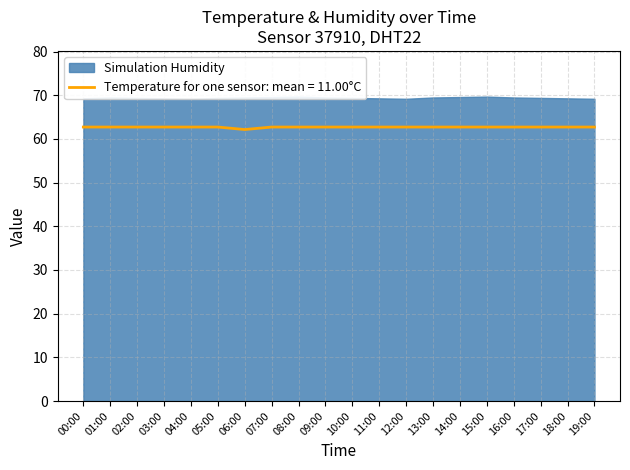

How many values are between 62 and 63?

20